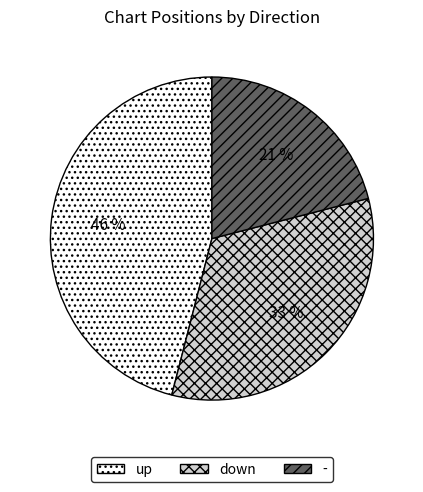

True or false: down accounts for 33% of the total.

True